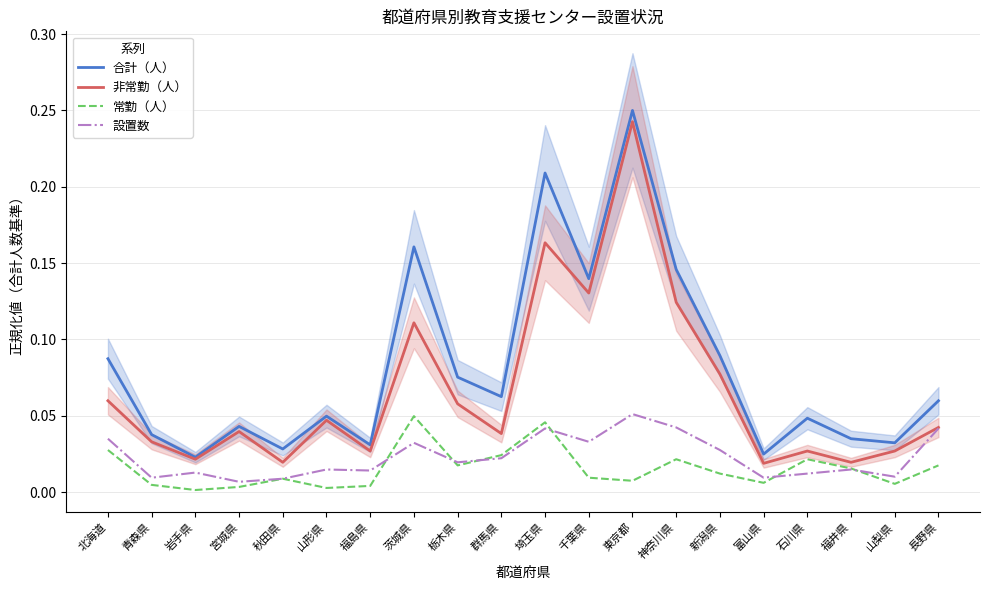

The value of 合計（人） at 岩手県 is 0.0. True or false?

False